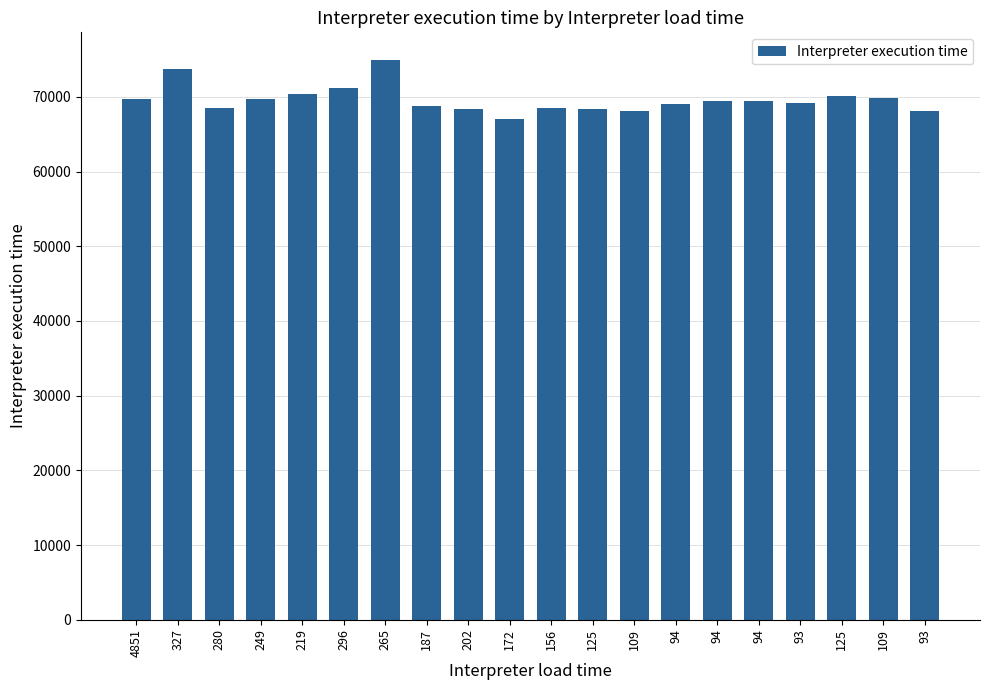

Reading right to left, transcribe all the data shown in this chart.

68159	69892	70172	69186	69421	69498	69062	68047	68329	68500	66971	68375	68812	74896	71215	70356	69670	68469	73742	69780